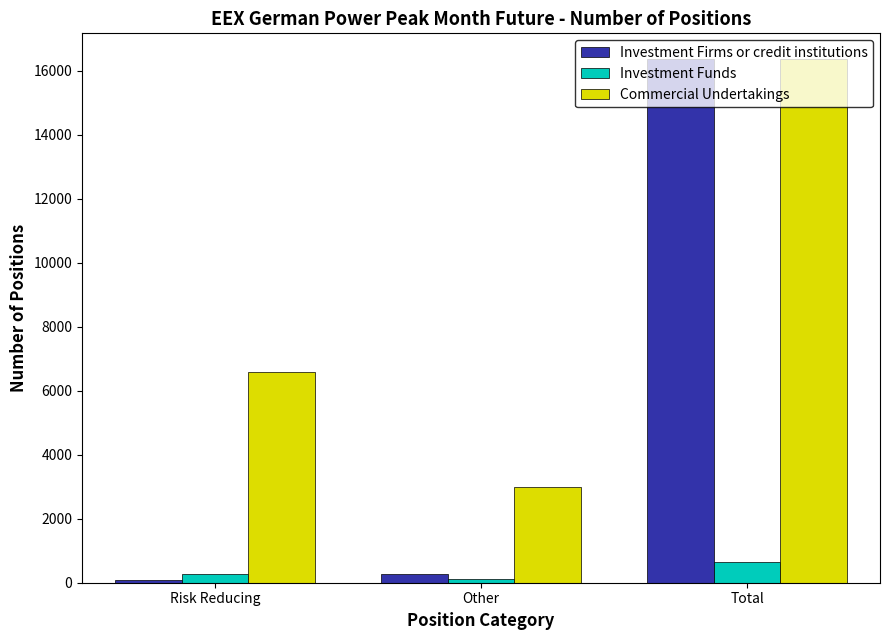

List the labels in order of Investment Firms or credit institutions value, largest first.

Total, Other, Risk Reducing